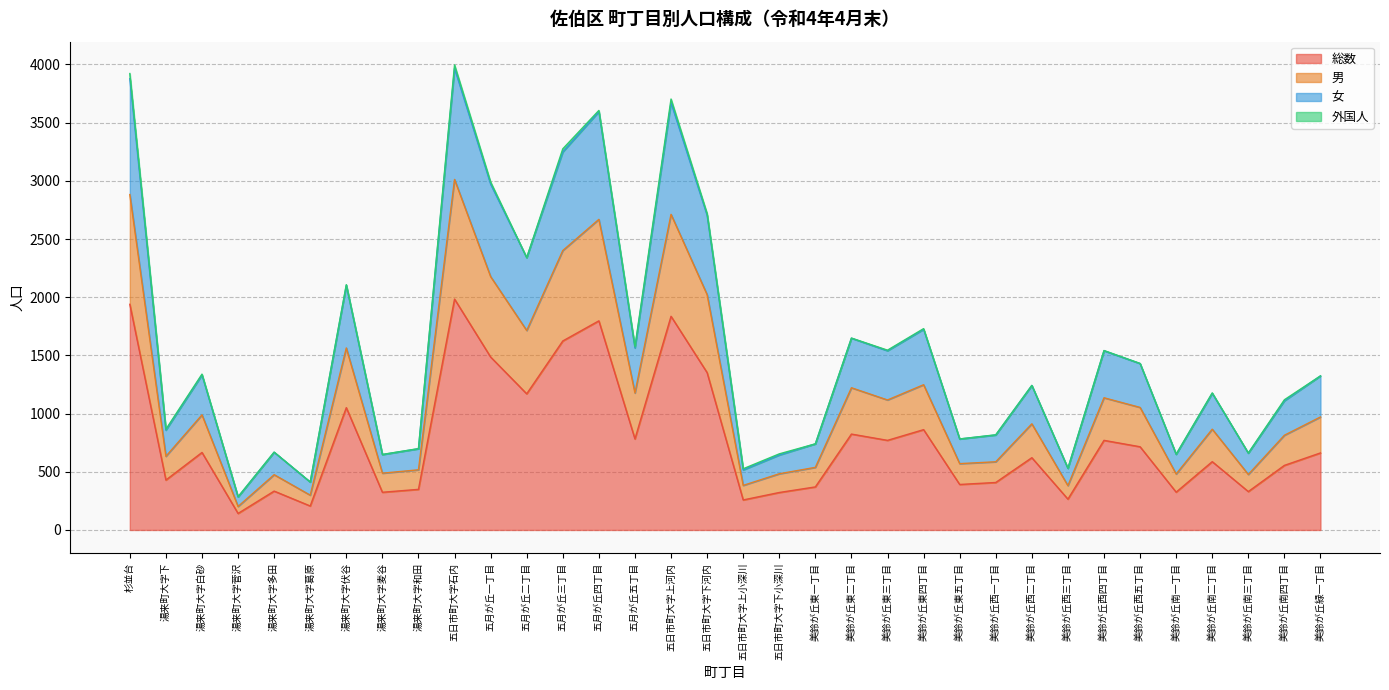

What position from the right is 美鈴が丘西五丁目?

6